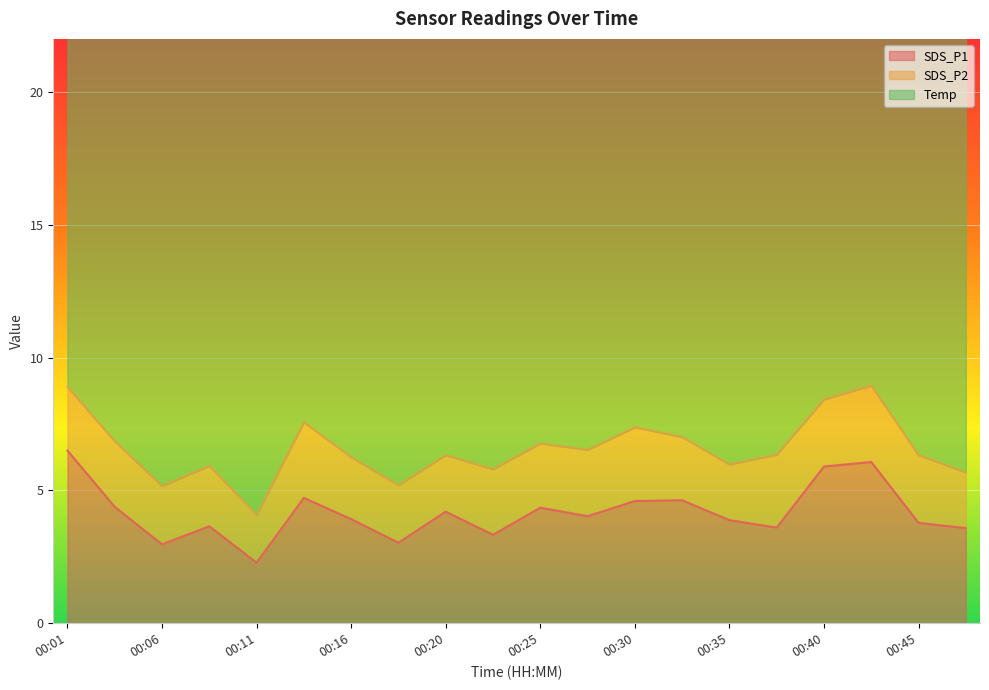

What are all the series names shown in the legend?

SDS_P1, SDS_P2, Temp